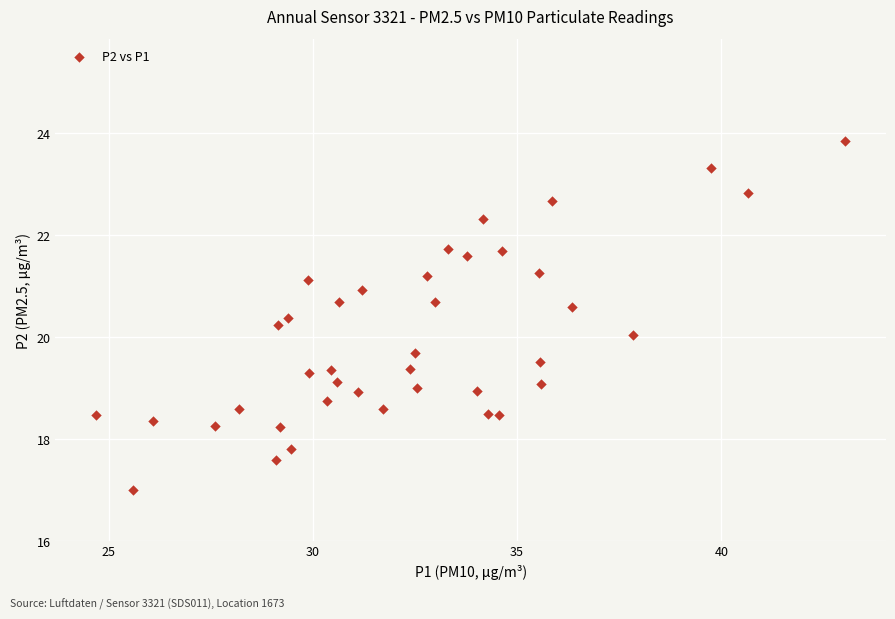

How many points are shown in the scatter plot?

40